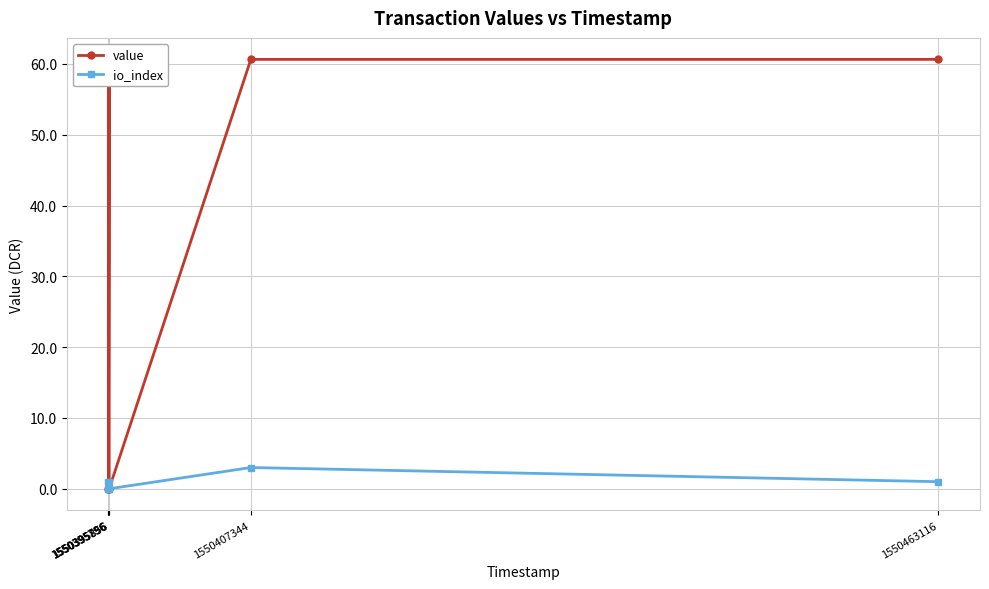

Between 1550395796 and 1550395796, which is larger?

1550395796